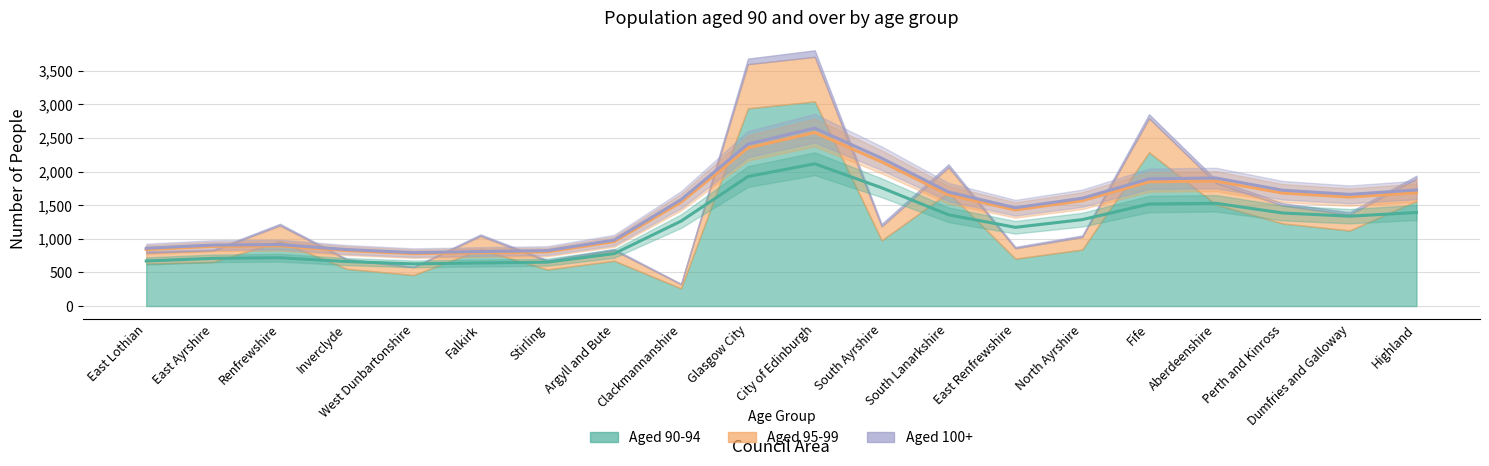

True or false: Aged 100+ and Aged 90-94 cross at least once.

False